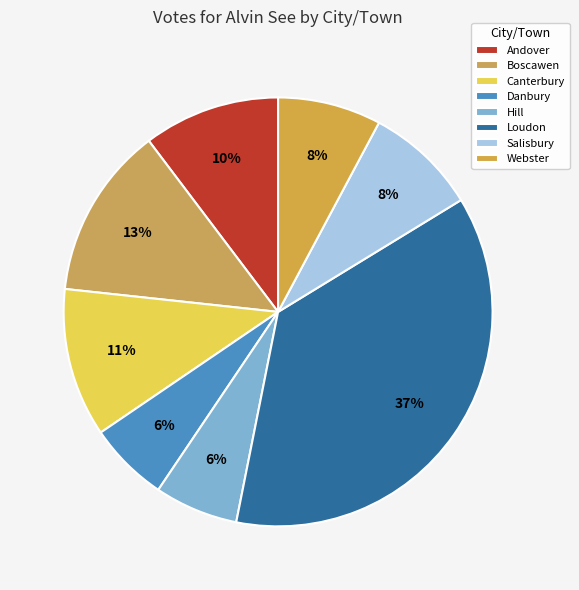

To the nearest percent, what is the difference between the Loudon and Hill slice percentages?

31%